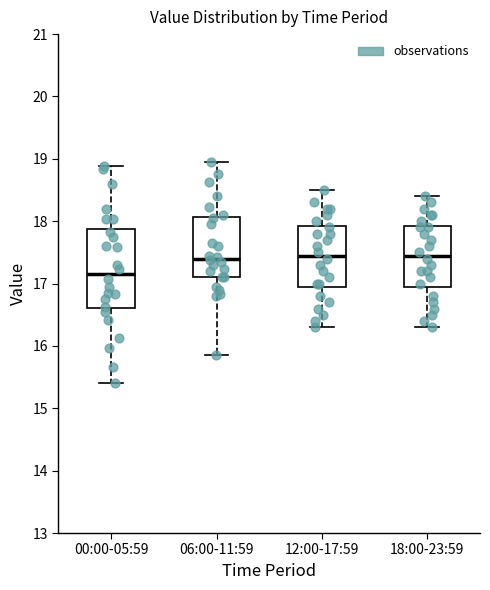

Which box's median line is the lowest?

00:00-05:59